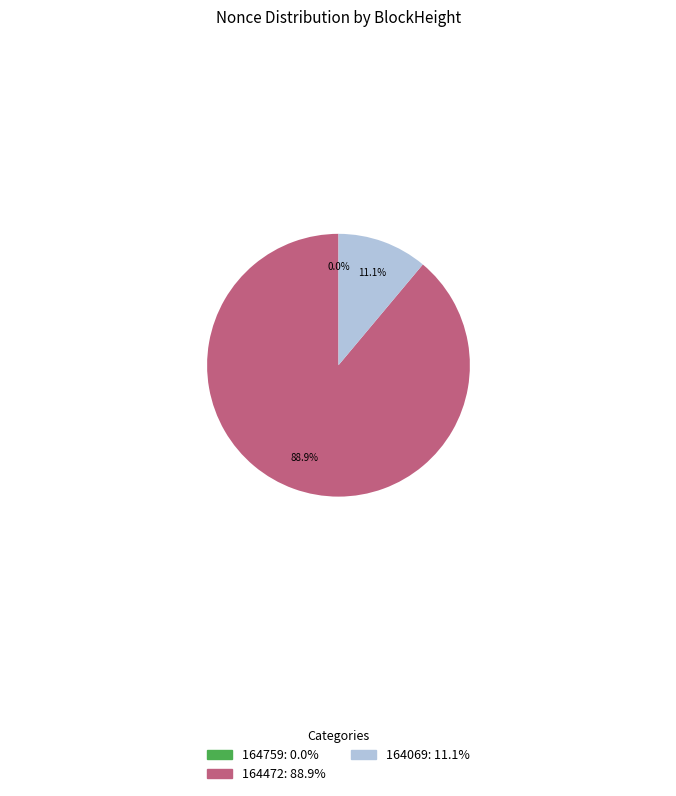

What is the ratio of the value at 164472 to the value at 164069?

8.0